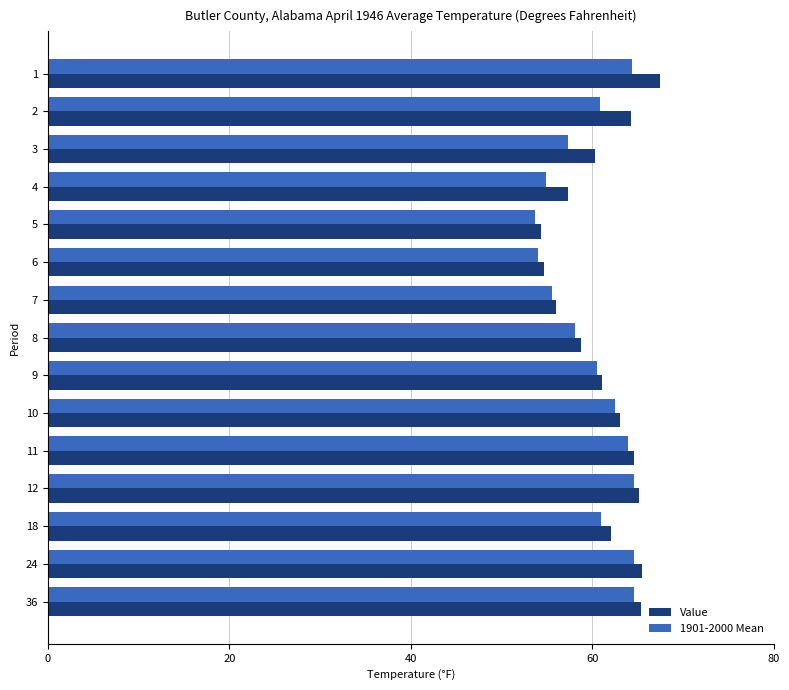

List the series in order of their peak value, lowest first.

1901-2000 Mean, Value